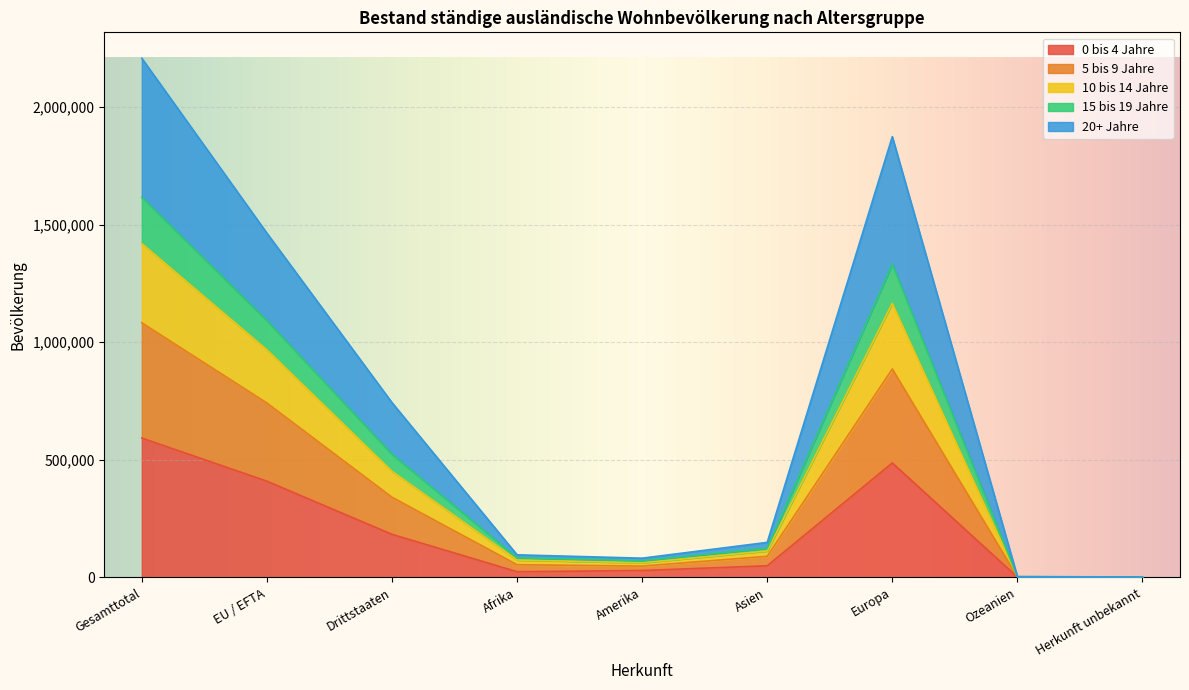

At which category is the sum across all series the highest?

Gesamttotal